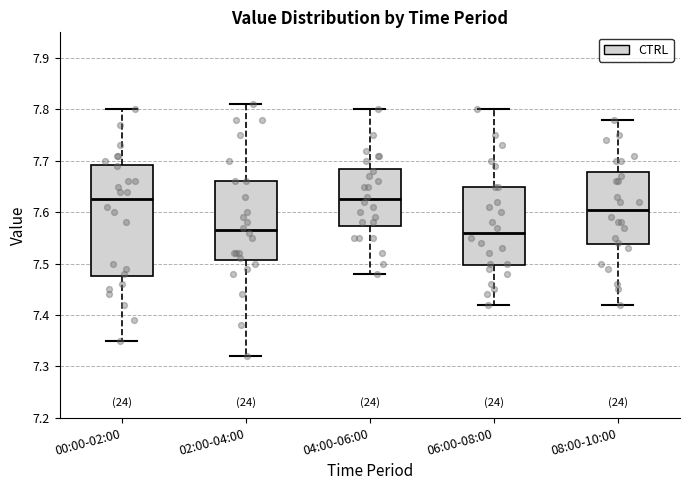

Reading left to right, read every box against the y-axis: the position of its median line, the range the box covers, and the ends of its whiskers. The values are not printed on the chart, so give them approximately, as read against the axis.

00:00-02:00: median 7.63, box 7.48 to 7.69, whiskers 7.35 to 7.80
02:00-04:00: median 7.57, box 7.51 to 7.66, whiskers 7.32 to 7.81
04:00-06:00: median 7.63, box 7.57 to 7.69, whiskers 7.48 to 7.80
06:00-08:00: median 7.56, box 7.50 to 7.65, whiskers 7.42 to 7.80
08:00-10:00: median 7.61, box 7.54 to 7.68, whiskers 7.42 to 7.78